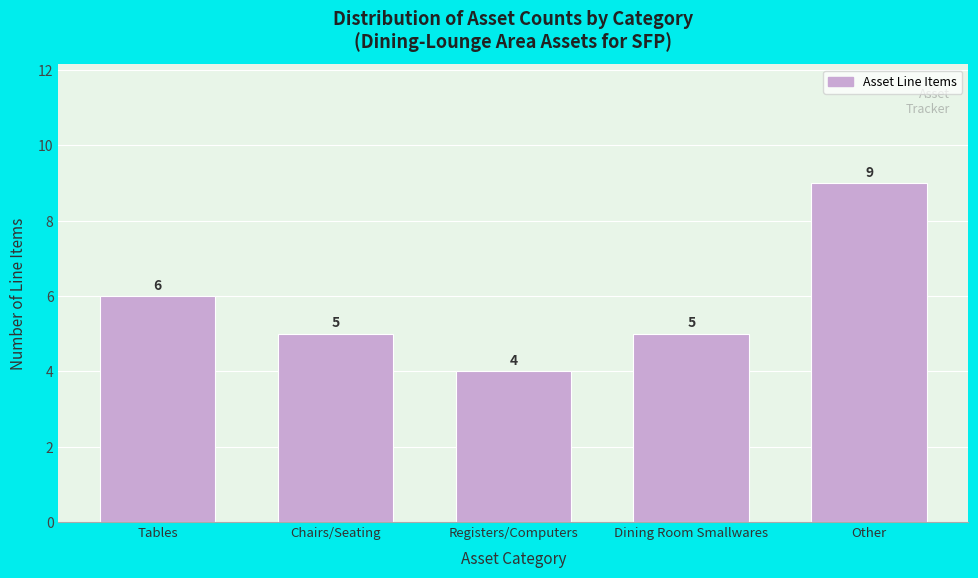

Reading left to right, list all the values displayed in this chart.

6	5	4	5	9